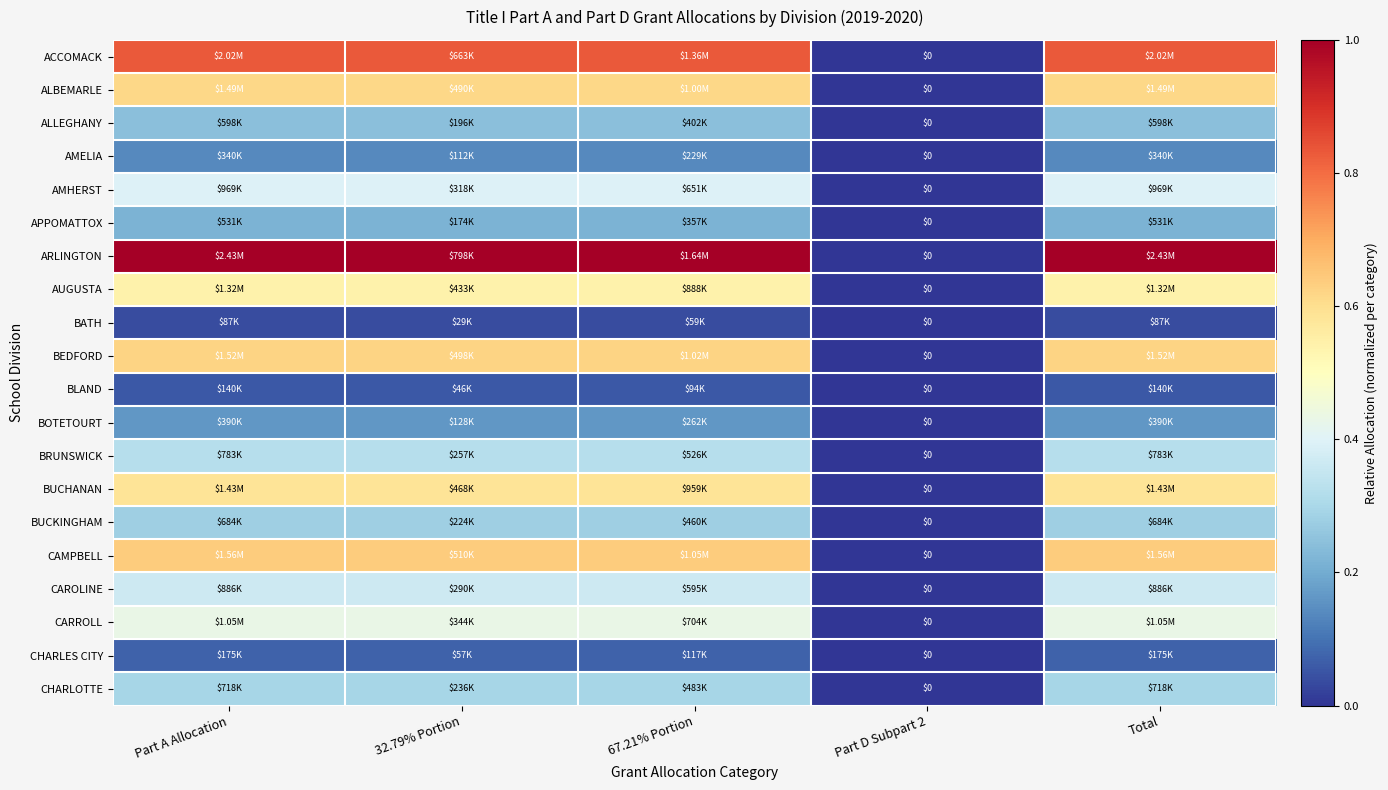

How many values in ARLINGTON are above zero?

4